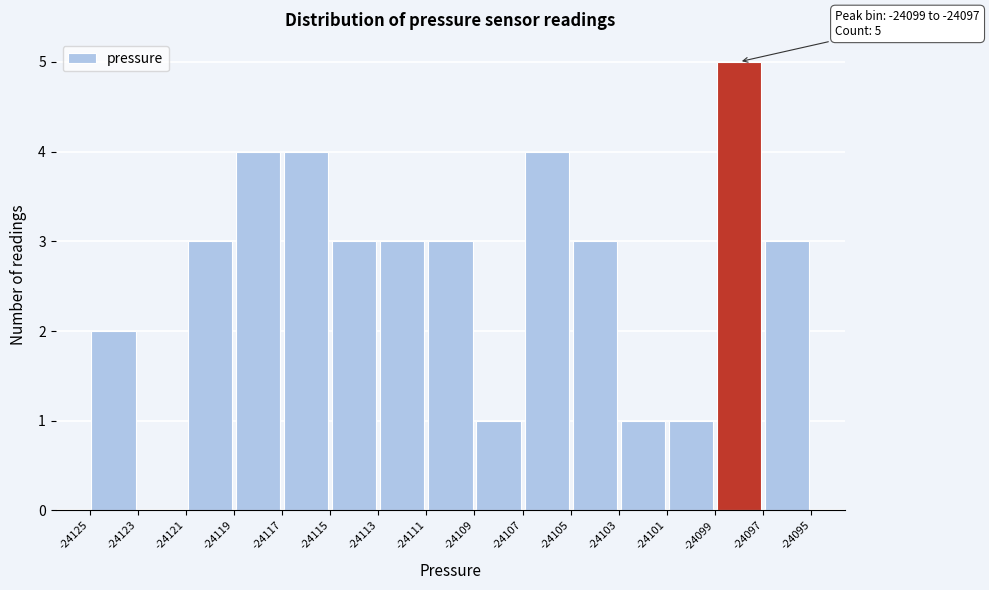

Over which range of the x-axis is the bar tallest?

-24099 to -24097